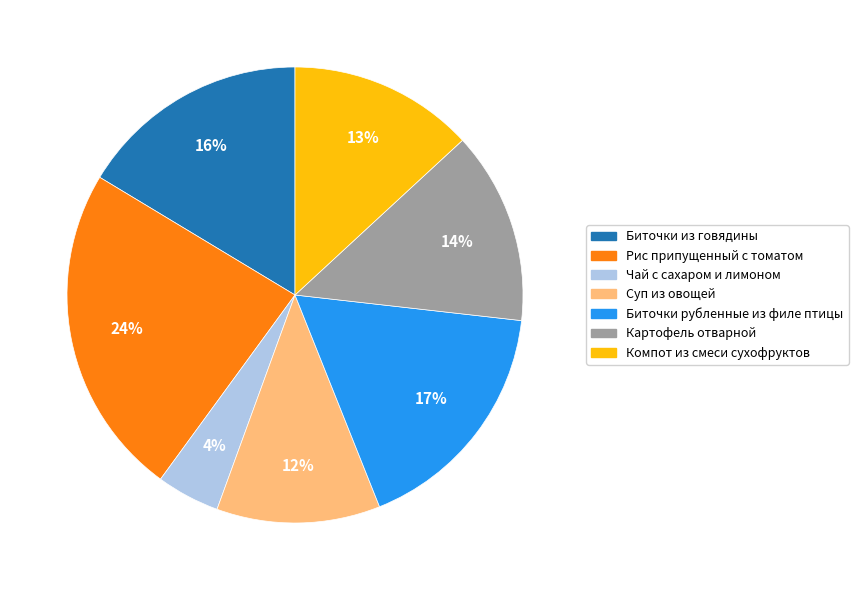

What is the ratio of the value at Суп из овощей to the value at Биточки рубленные из филе птицы?

0.7